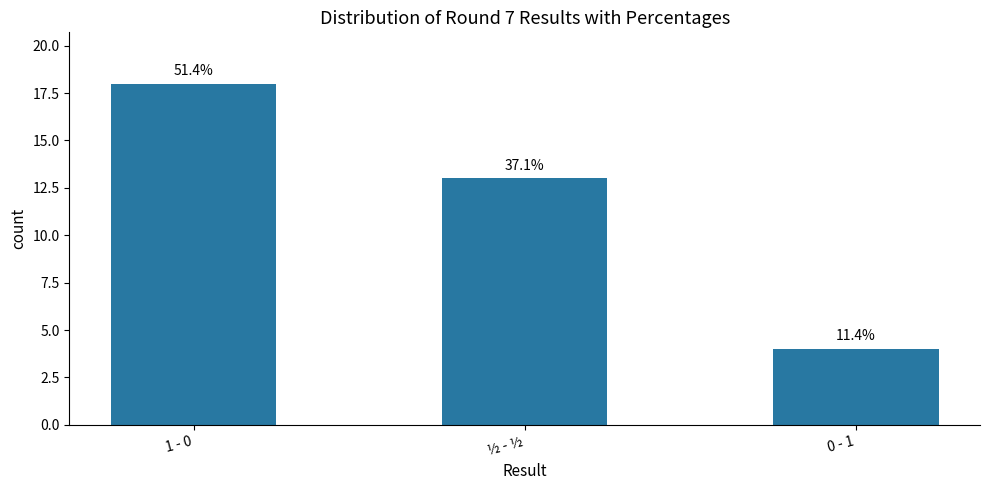

How many bars are there in total?

3